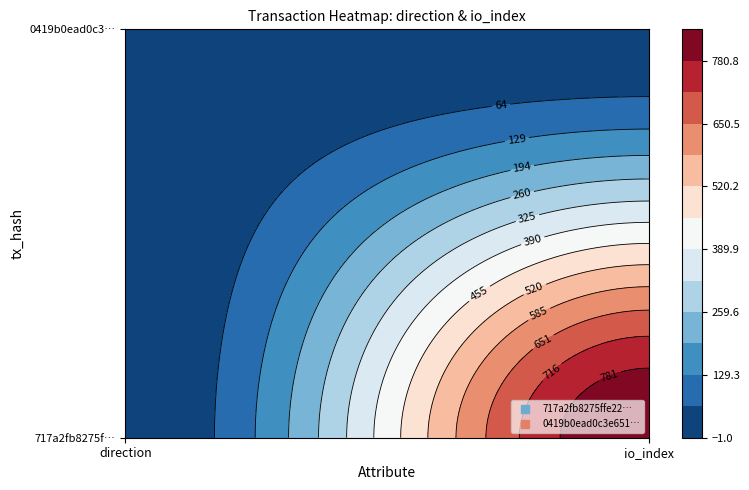

Between 0 and 1, which series saw the biggest shift?

717a2fb8275ffe22228b2180053582255b30cd7